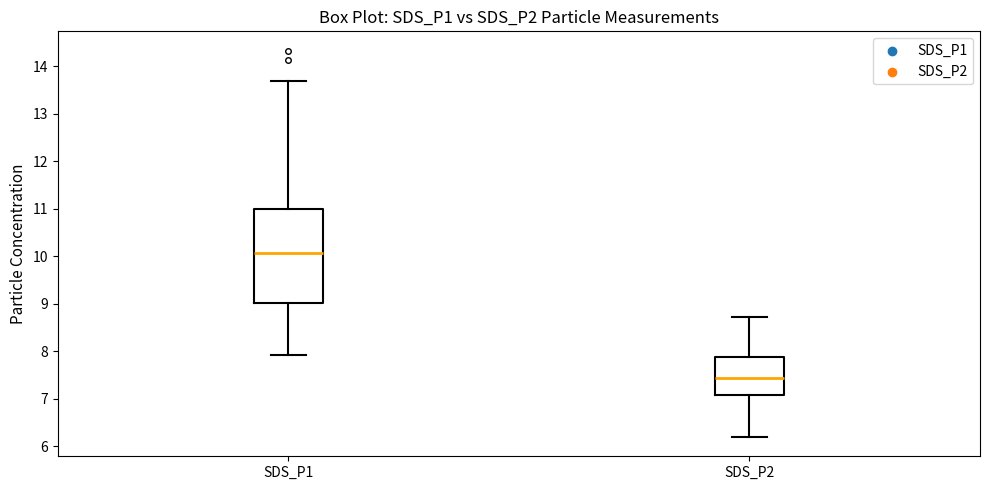

Where does the lower whisker of the box for SDS_P2 end on the y-axis? The values are not printed on the chart, so give them approximately, as read against the axis.

6.2